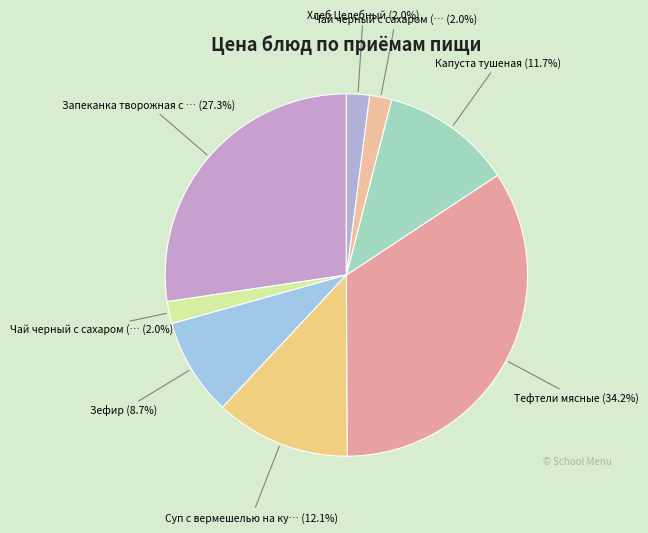

To the nearest percent, what is the average slice percentage?

12%